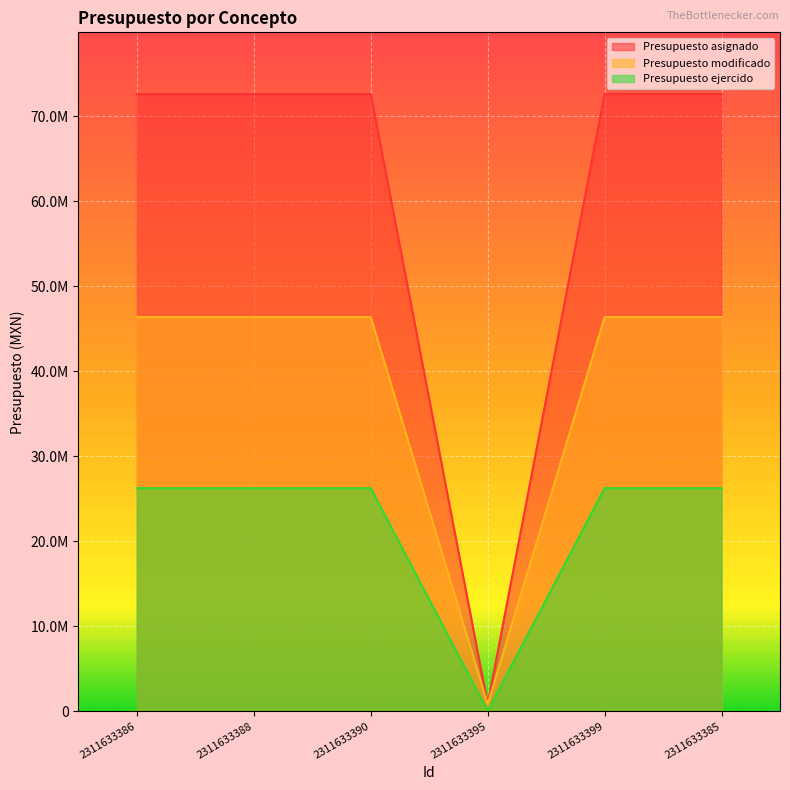

At which label is Presupuesto asignado closest to 36735881?

2311633395